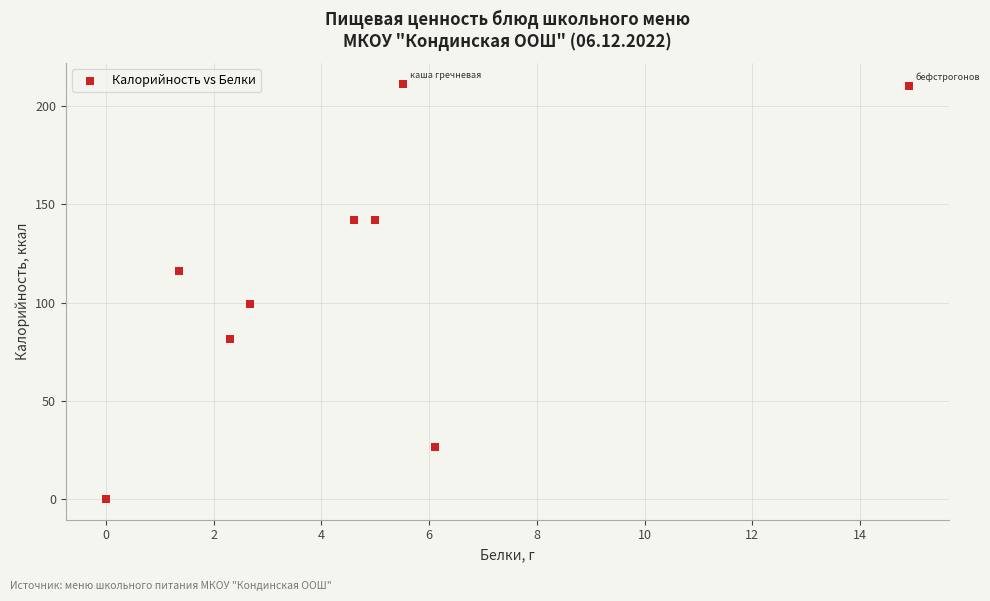

What Y value in the scatter plot is closest to 105?

99.3